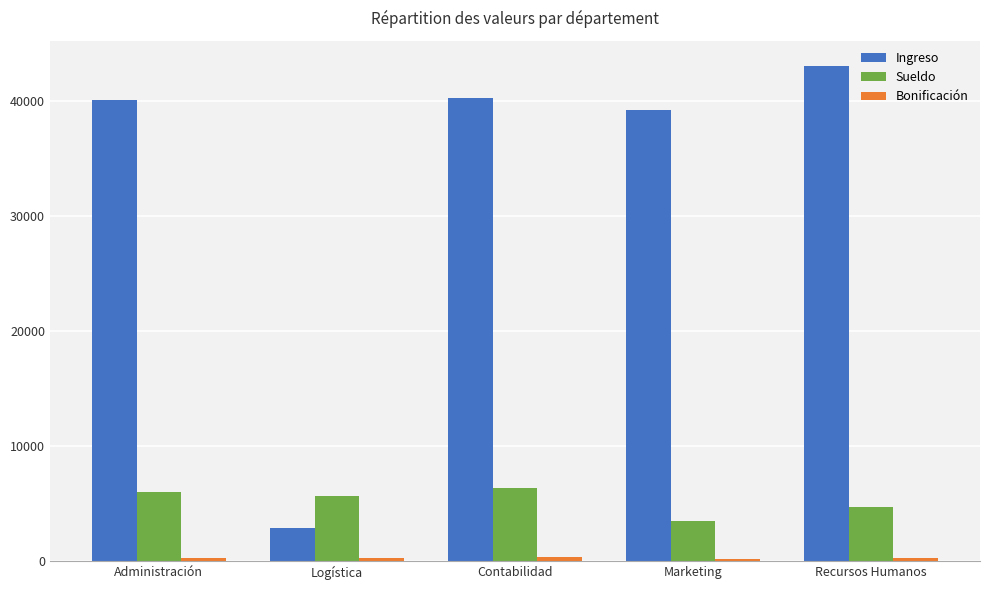

What is the minimum value for Sueldo?

3435.8